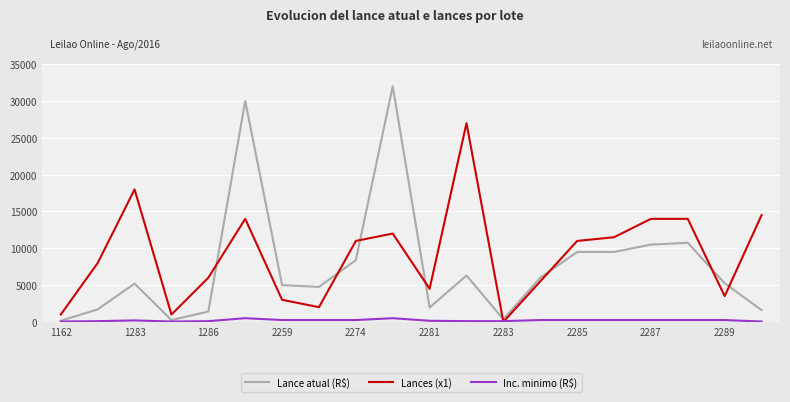

At how many categories does at least one series exceed 7021?

11